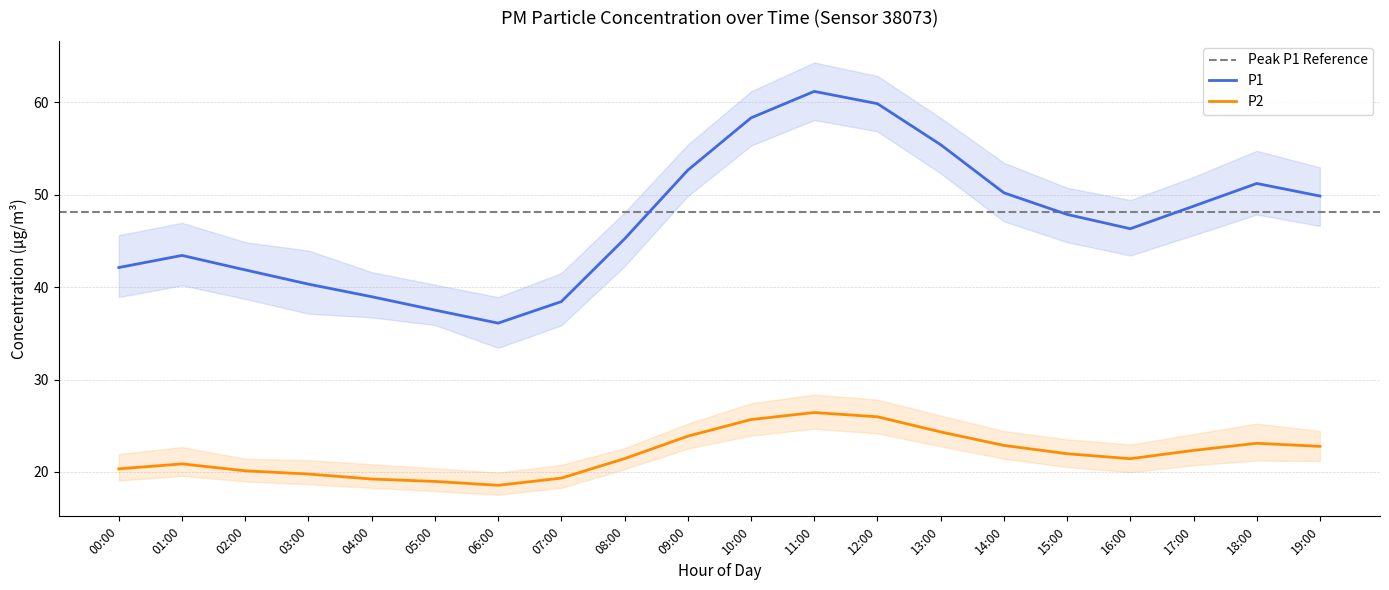

How many lines are shown in the chart?

2